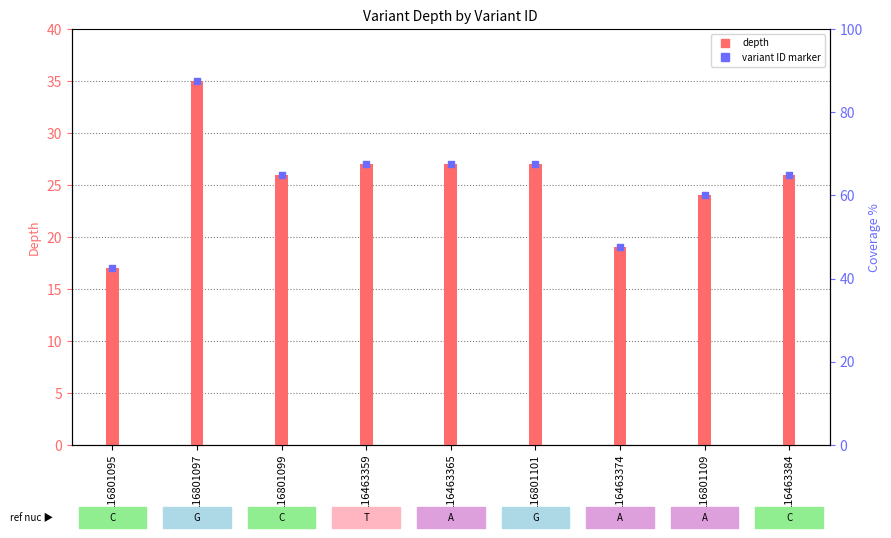

What are all the series names shown in the legend?

depth, variant ID marker